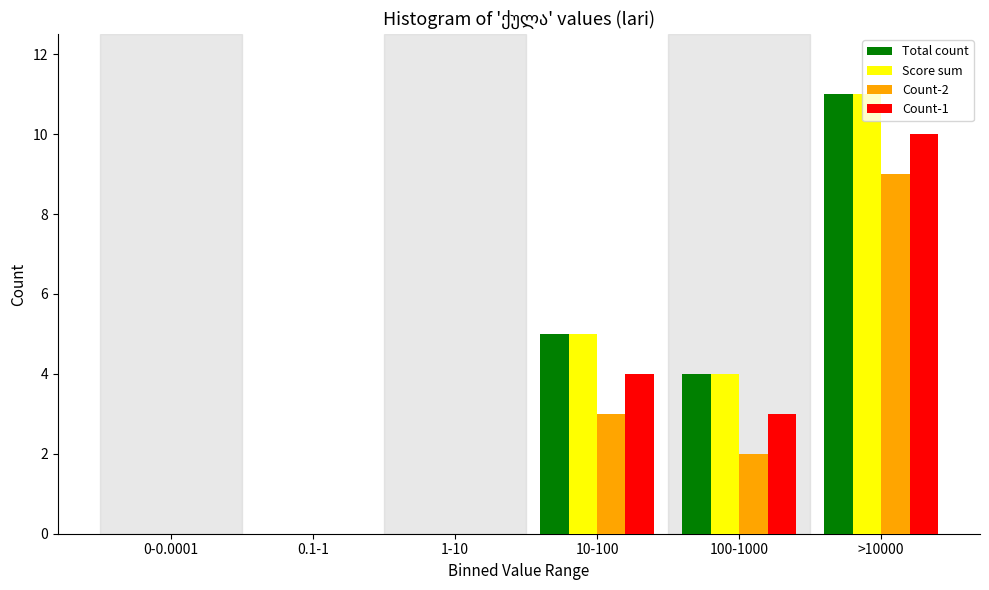

What is the sum of the Count-1 values at 100-1000 and >10000?

13